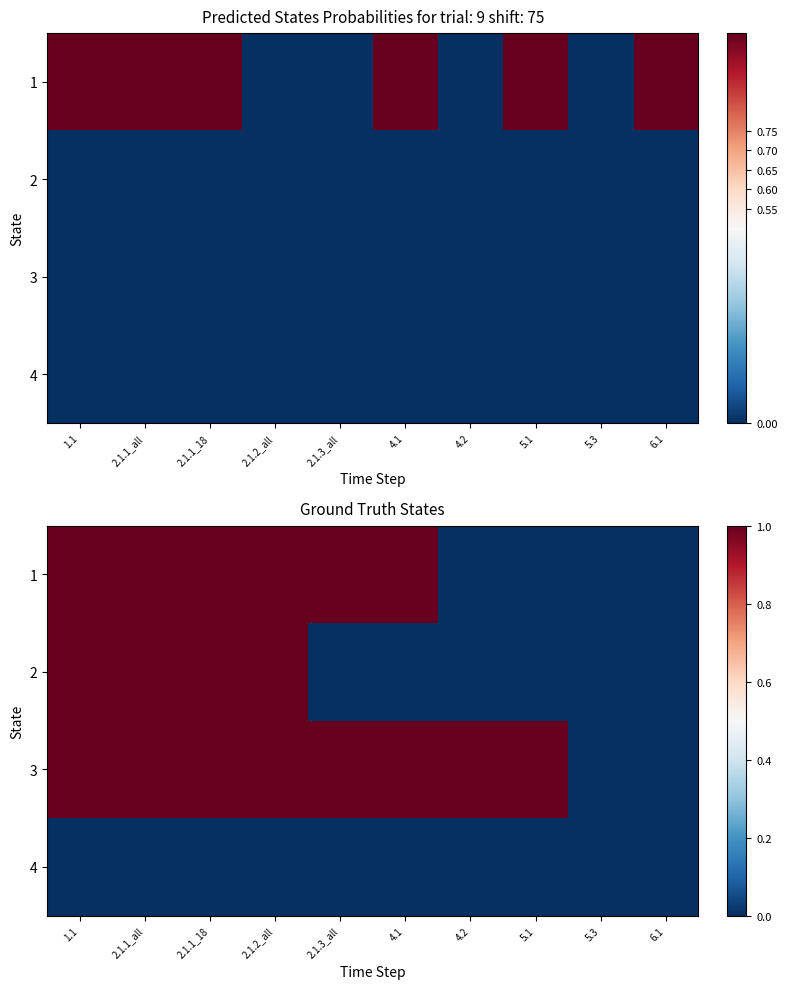

Between 5.1 and 5.3, which is larger?

5.1